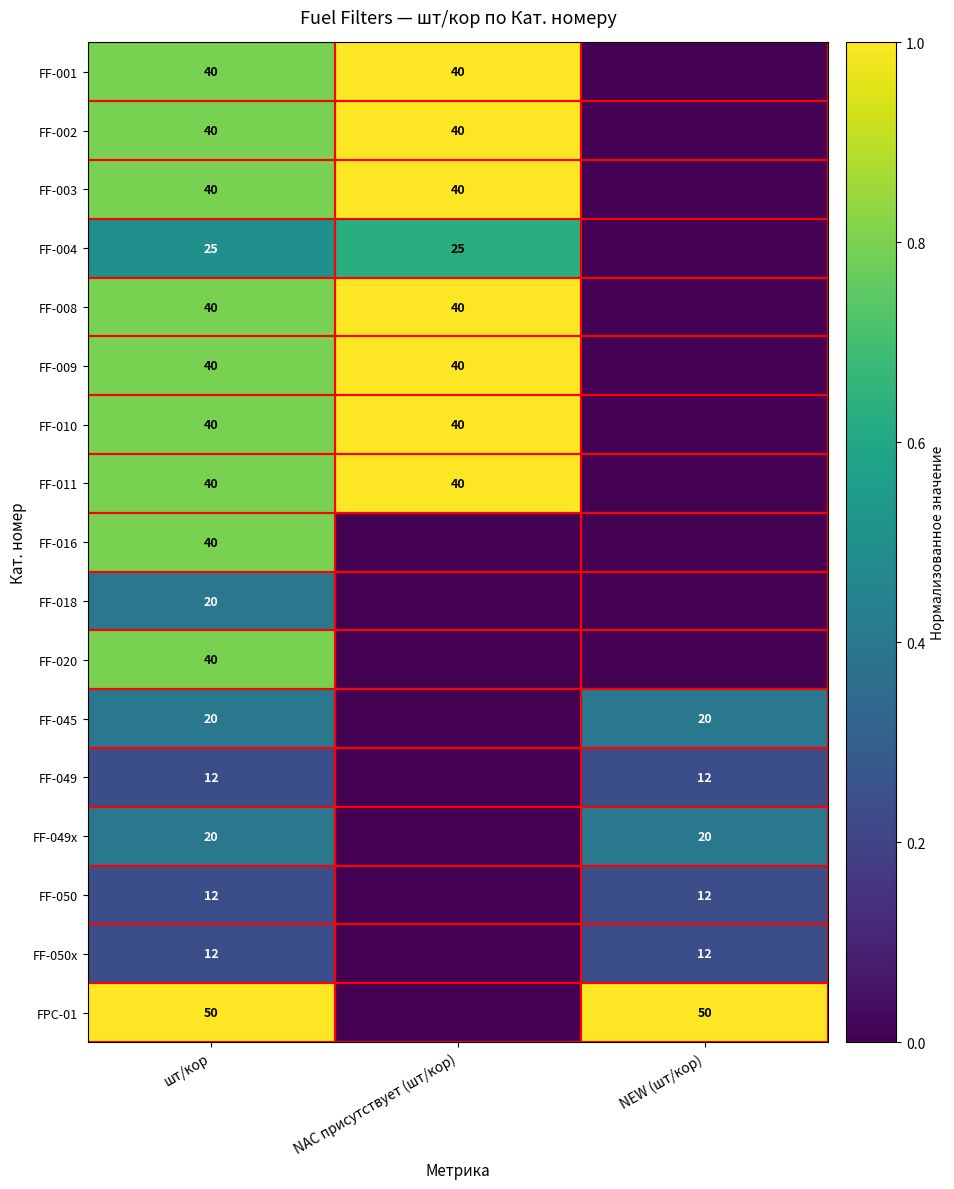

The value of FF-011 at NAC присутствует (шт/кор) is 13. True or false?

False